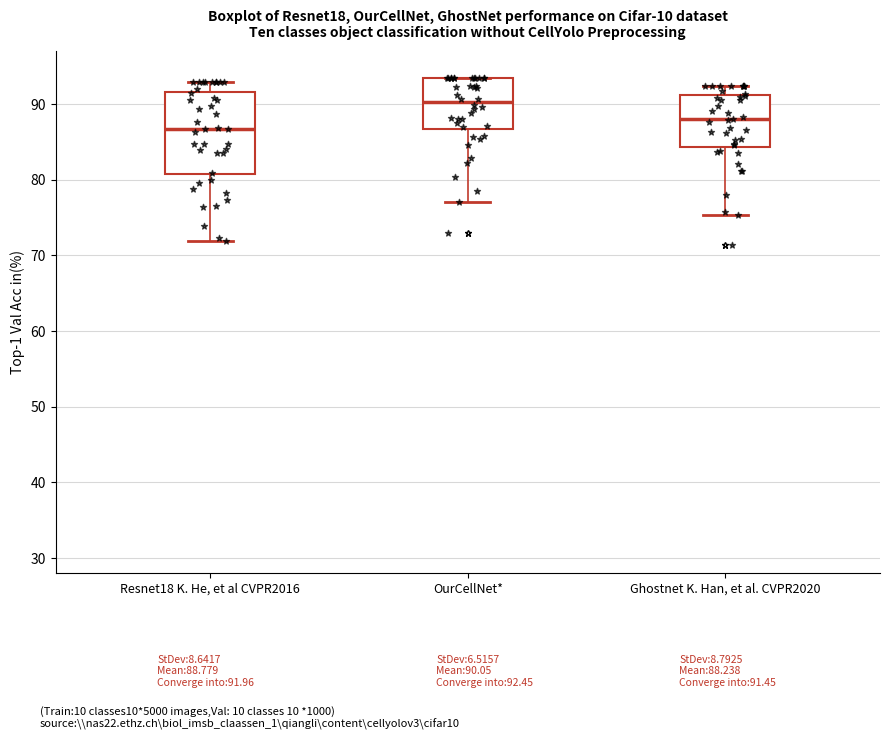

Comparing the boxes themselves (not the whiskers), which one is the tallest?

Resnet18 K. He, et al CVPR2016